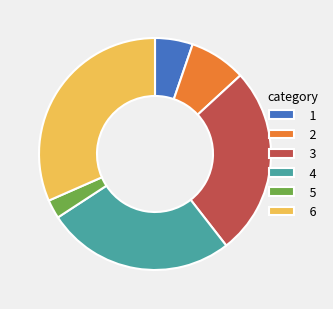

Approximately how many times larger is the value at 6 compared to 3?

1.2